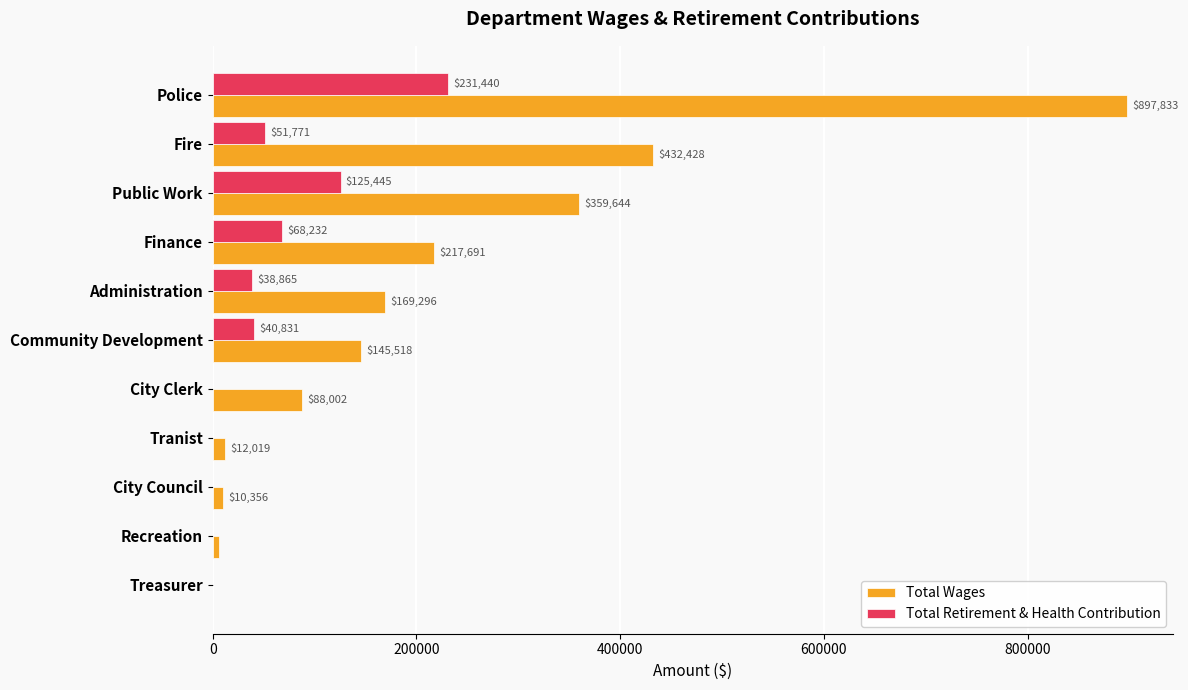

Between Fire and Community Development, which series saw the biggest shift?

Total Wages